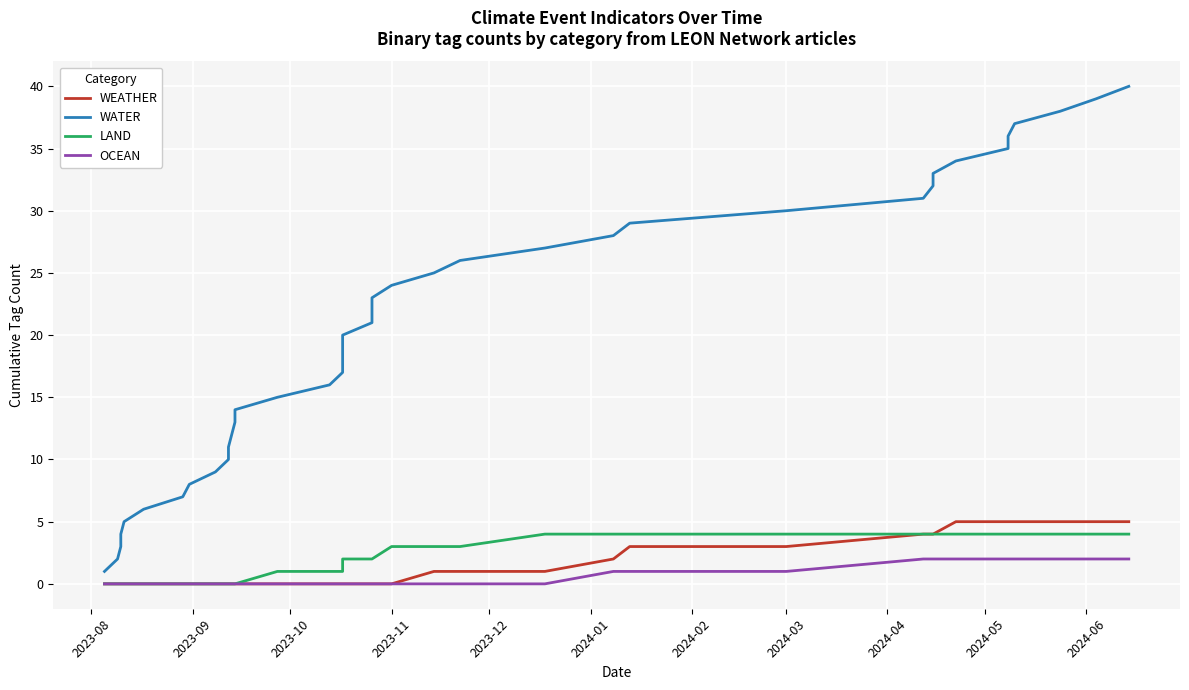

What is the maximum value shown in the chart?

40